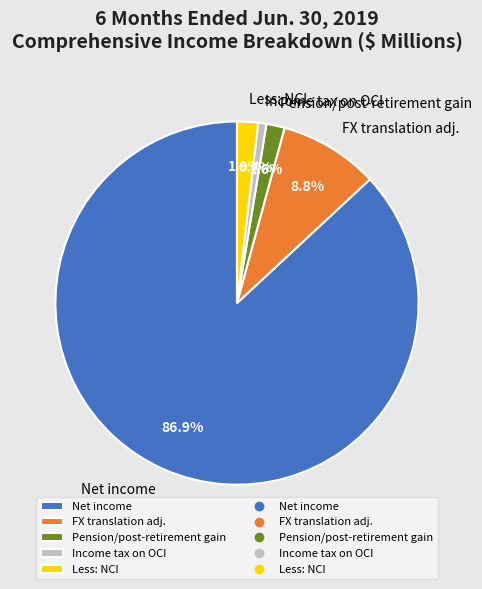

Approximately how many times larger is the value at Pension/post-retirement gain compared to Income tax on OCI?

2.2